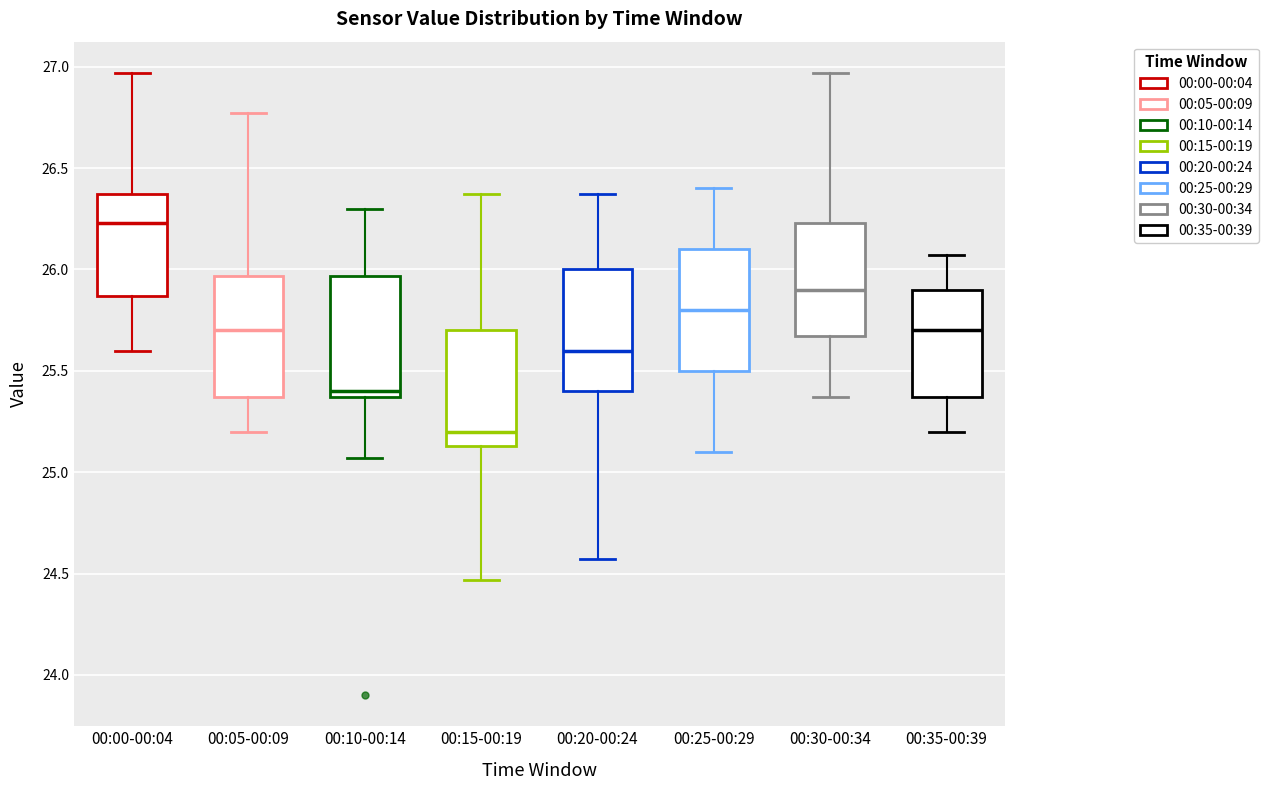

Reading left to right, read every box against the y-axis: the position of its median line, the range the box covers, and the ends of its whiskers. The values are not printed on the chart, so give them approximately, as read against the axis.

00:00-00:04: median 26.25, box 25.85 to 26.35, whiskers 25.60 to 26.95
00:05-00:09: median 25.70, box 25.35 to 25.95, whiskers 25.20 to 26.75
00:10-00:14: median 25.40, box 25.35 to 25.95, whiskers 25.05 to 26.30
00:15-00:19: median 25.20, box 25.15 to 25.70, whiskers 24.45 to 26.35
00:20-00:24: median 25.60, box 25.40 to 26.00, whiskers 24.55 to 26.35
00:25-00:29: median 25.80, box 25.50 to 26.10, whiskers 25.10 to 26.40
00:30-00:34: median 25.90, box 25.65 to 26.25, whiskers 25.35 to 26.95
00:35-00:39: median 25.70, box 25.35 to 25.90, whiskers 25.20 to 26.05